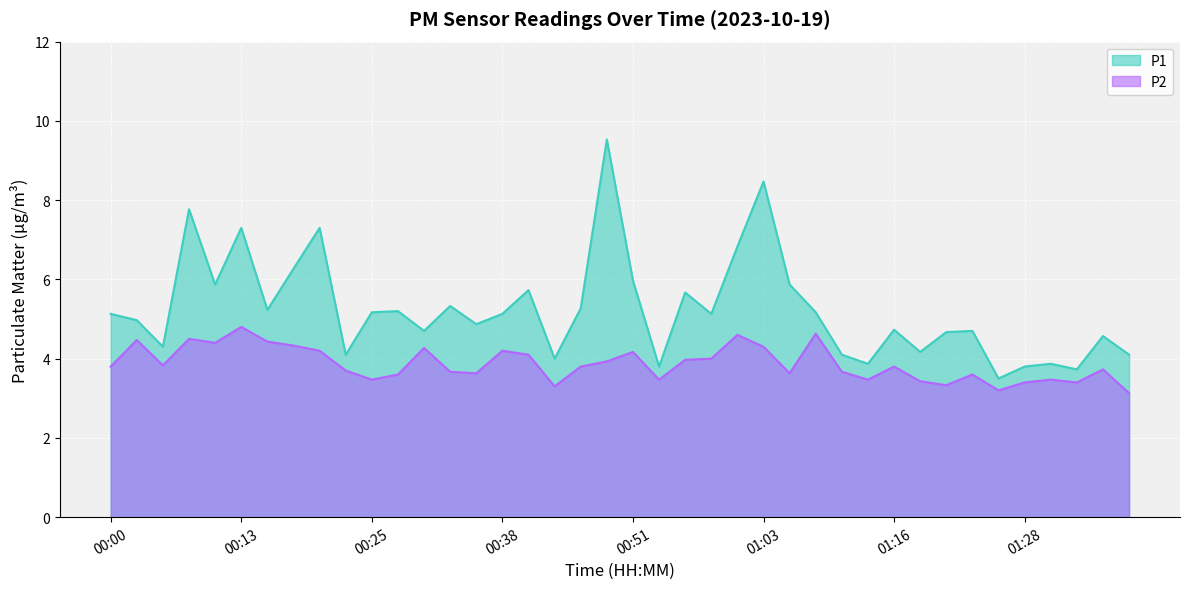

The P1 series shows 2.4 at 01:18. True or false?

False